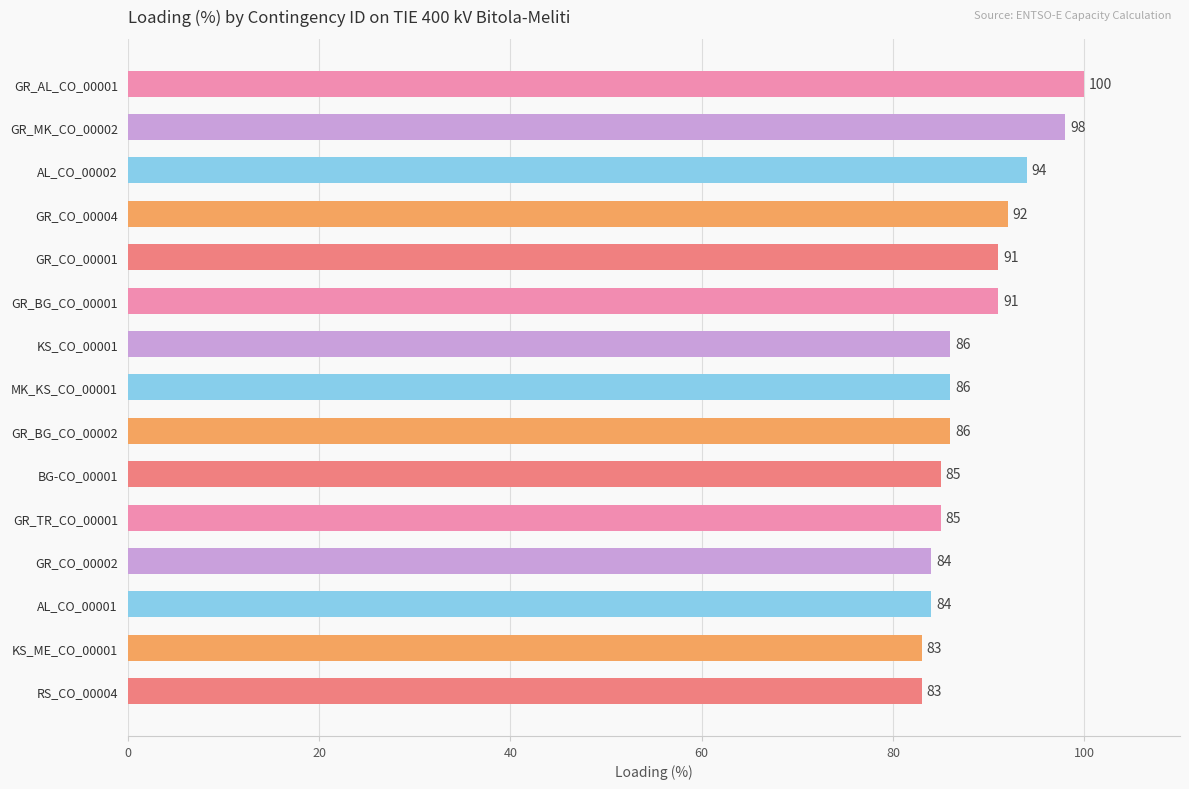

Approximately how many times larger is the value at GR_CO_00004 compared to KS_CO_00001?

1.1